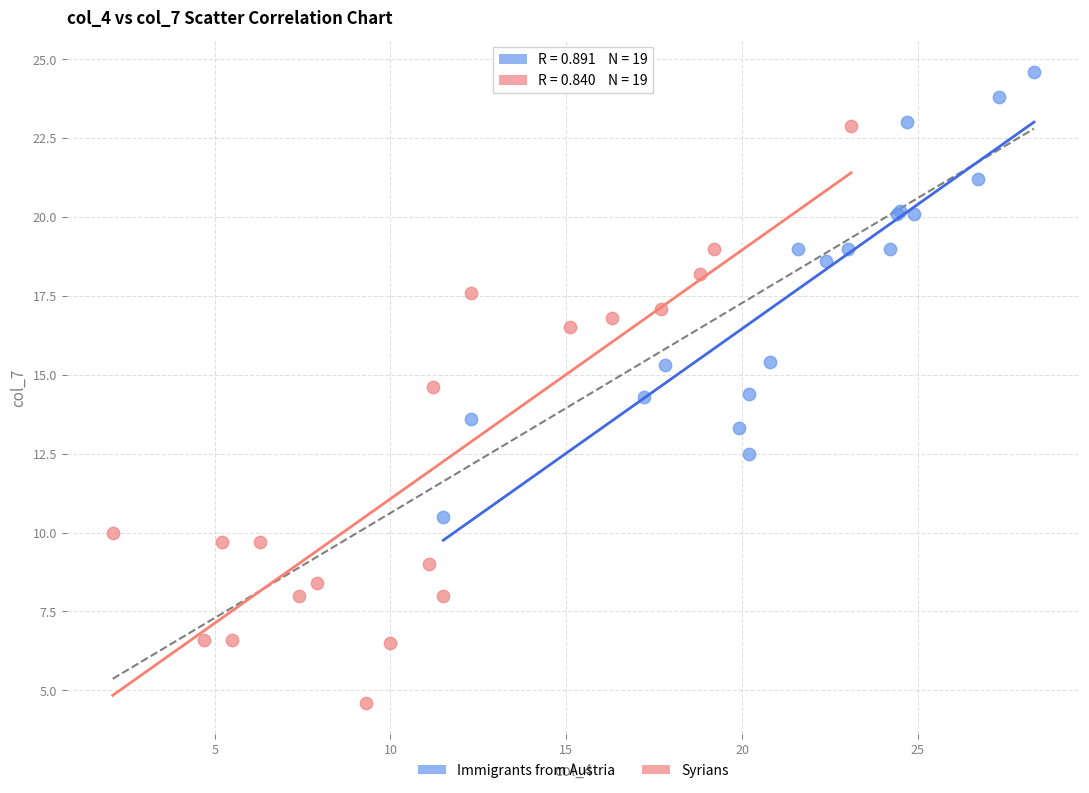

Which series has the widest spread of Y values?

Syrians